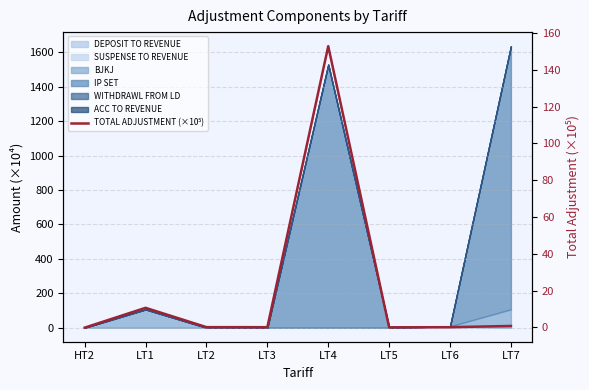

Where is the first local minimum?

LT3